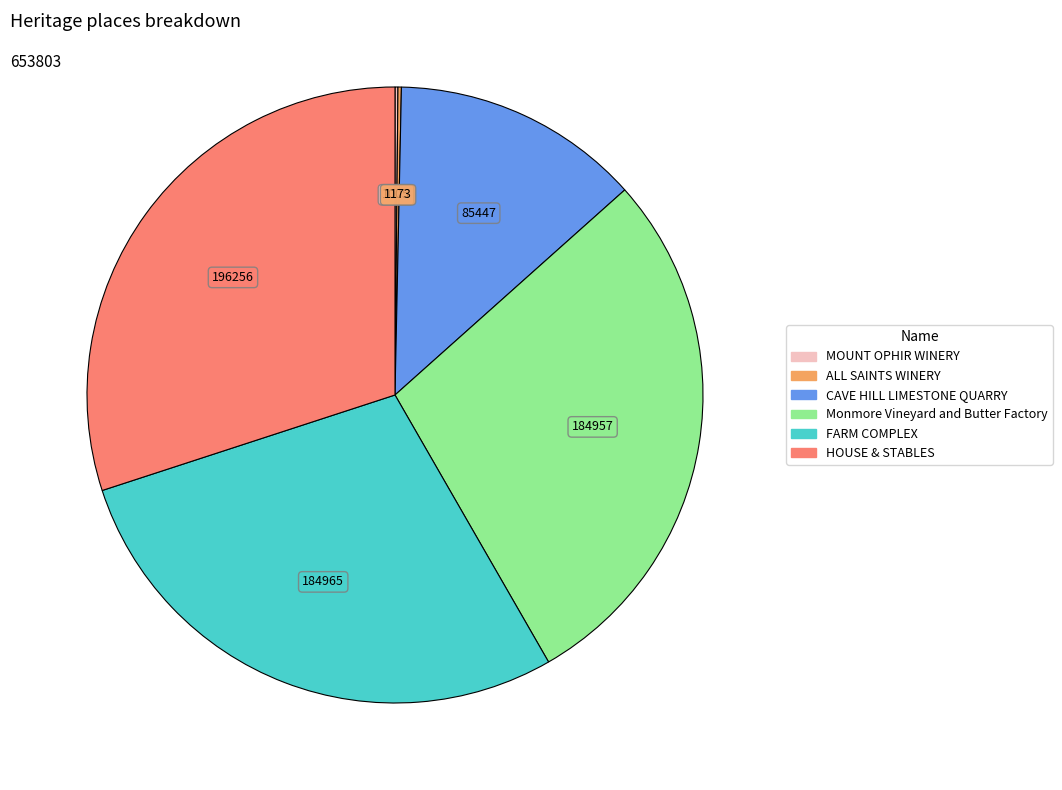

Which category has the biggest portion of the pie?

HOUSE & STABLES